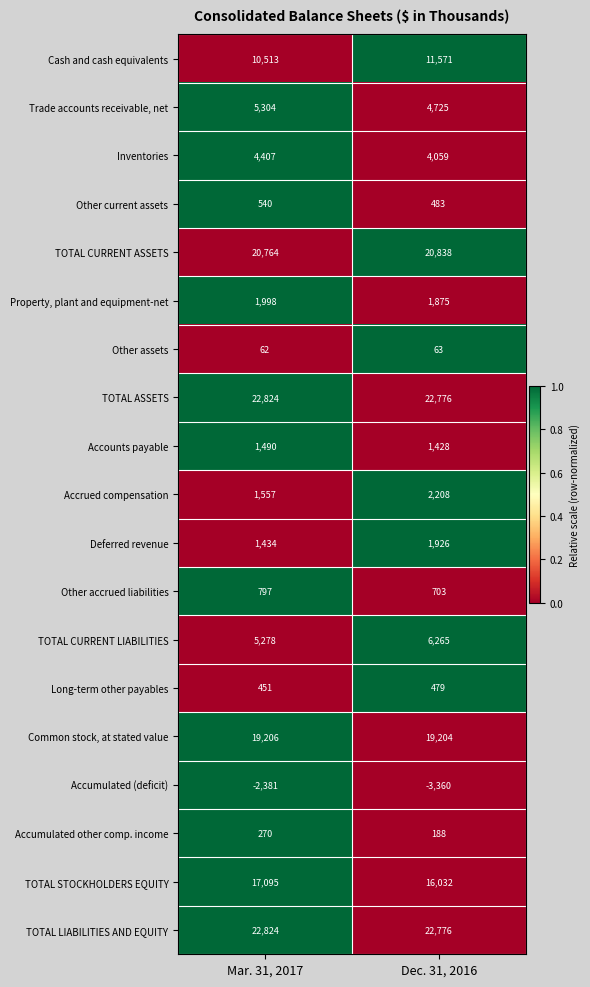

How many categories are shown in the chart?

2